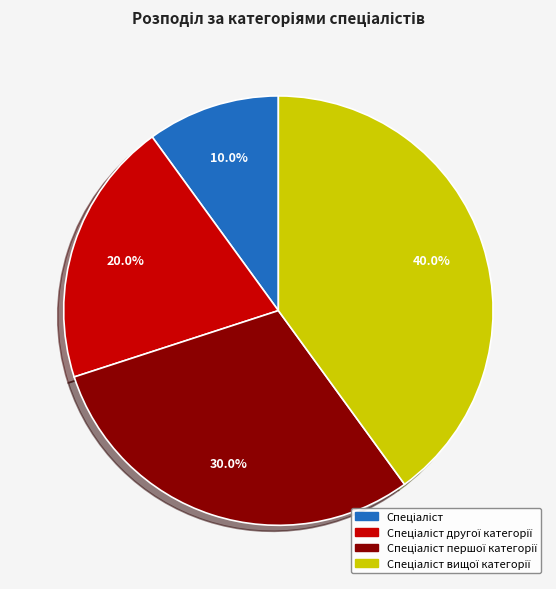

Is there any slice that represents more than half of the pie?

No